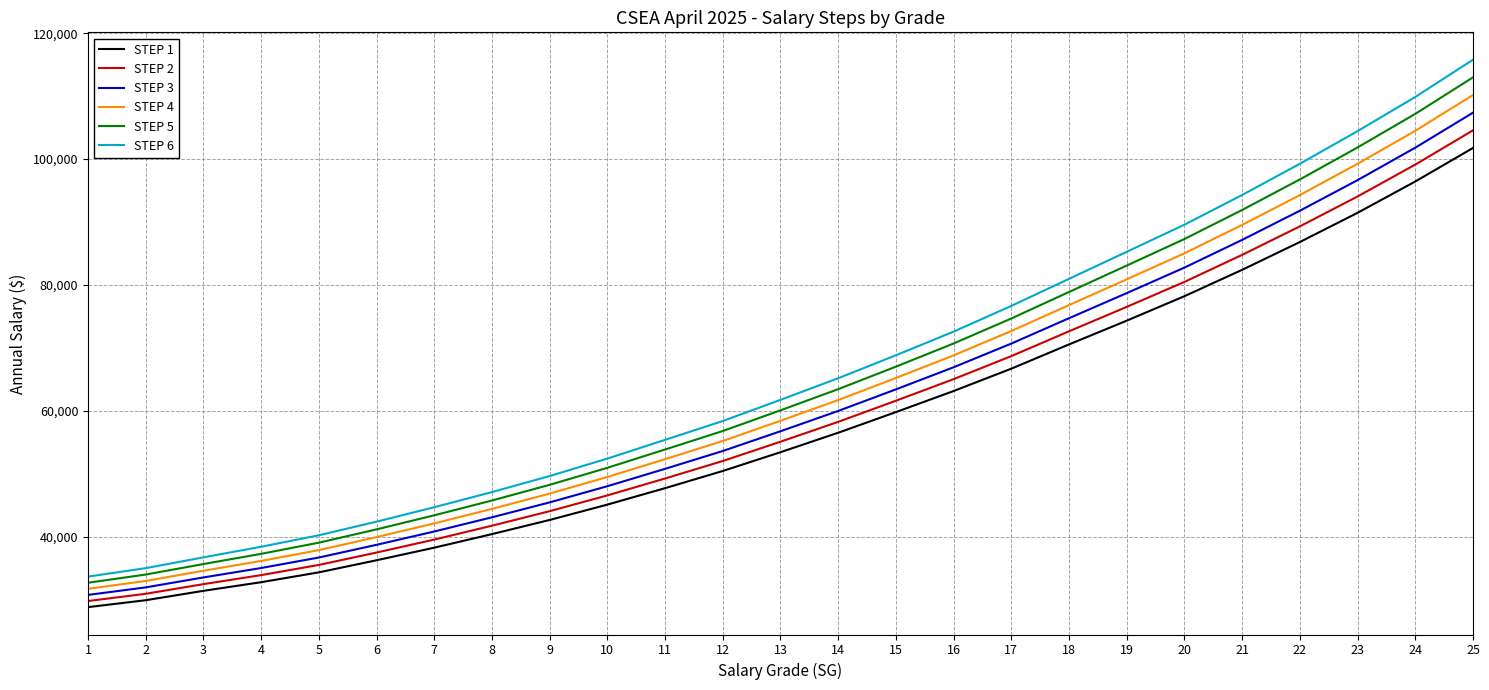

How many values in the STEP 2 series are below 55077?

12